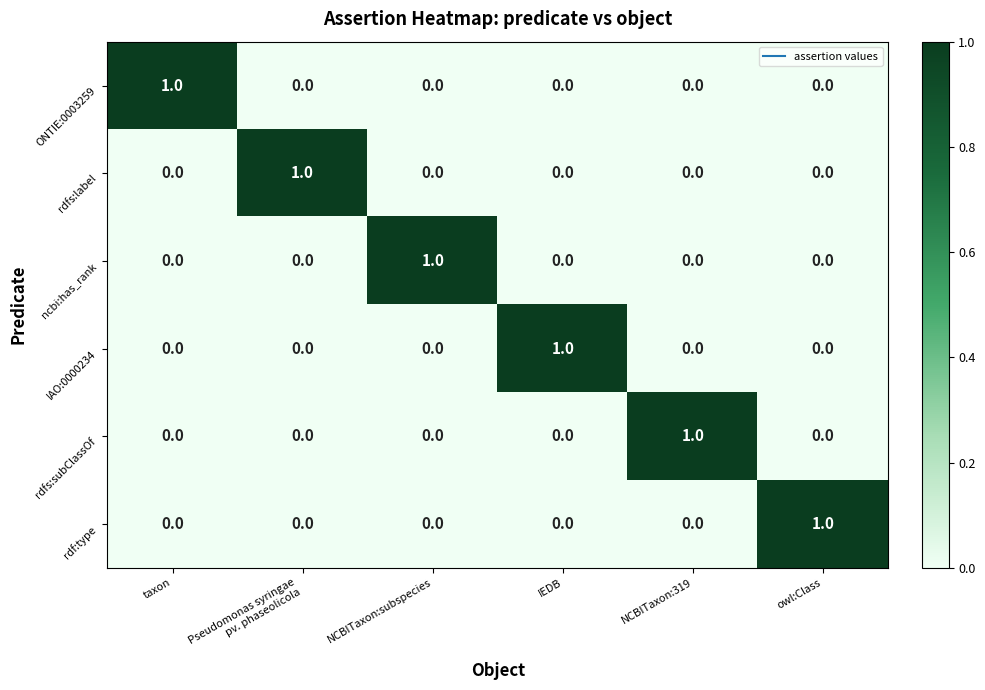

At how many categories does at least one series exceed 0?

6